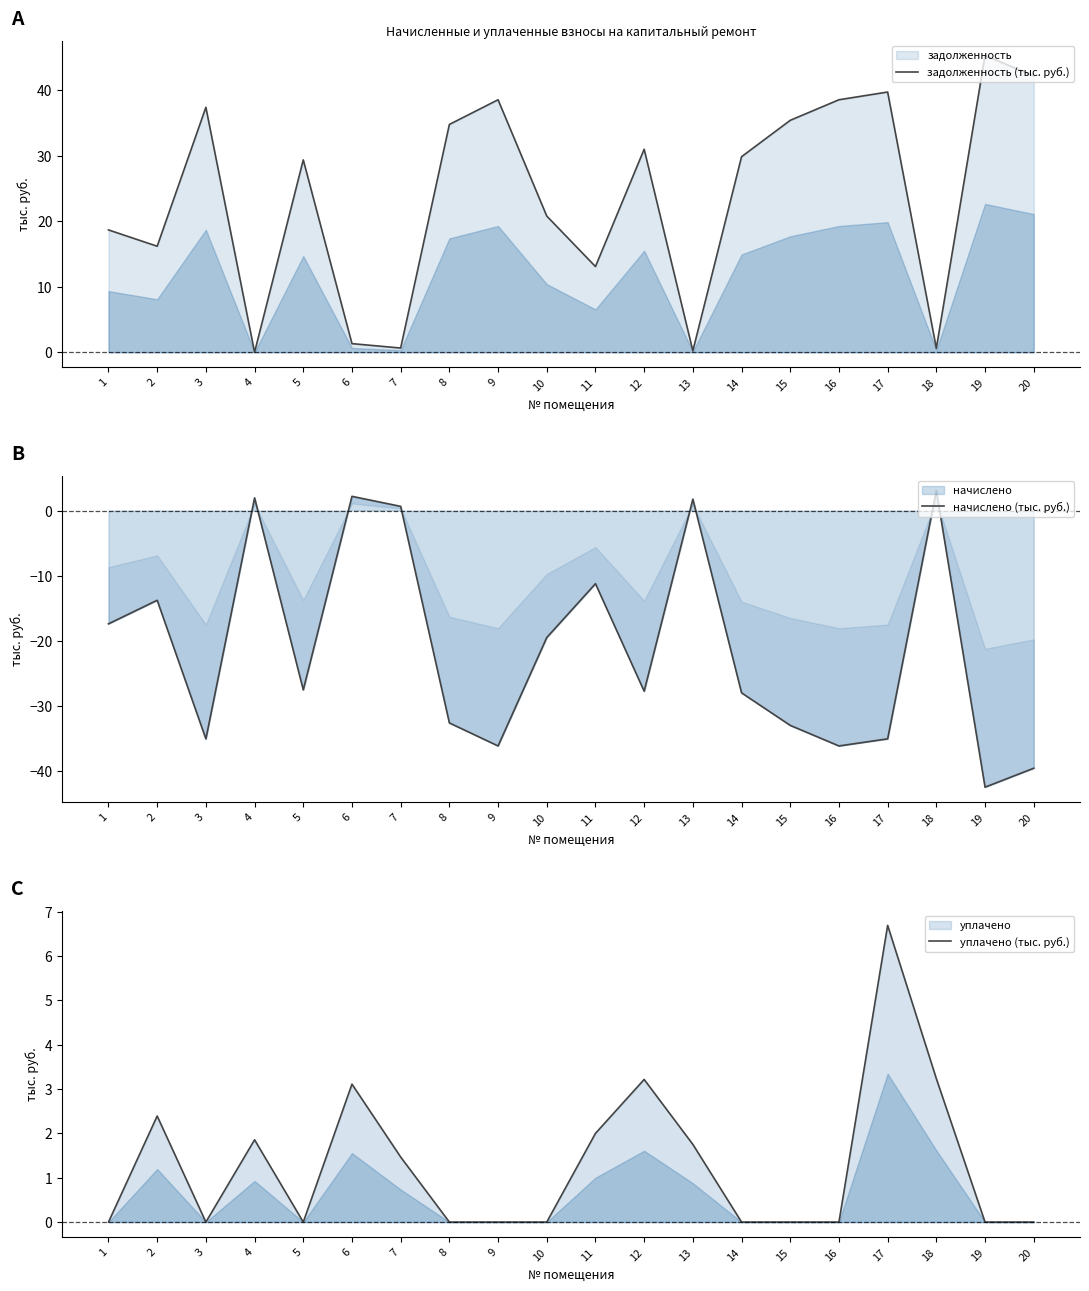

What are all the series names shown in the legend?

задолженность (тыс. руб.), начислено (тыс. руб.), уплачено (тыс. руб.)